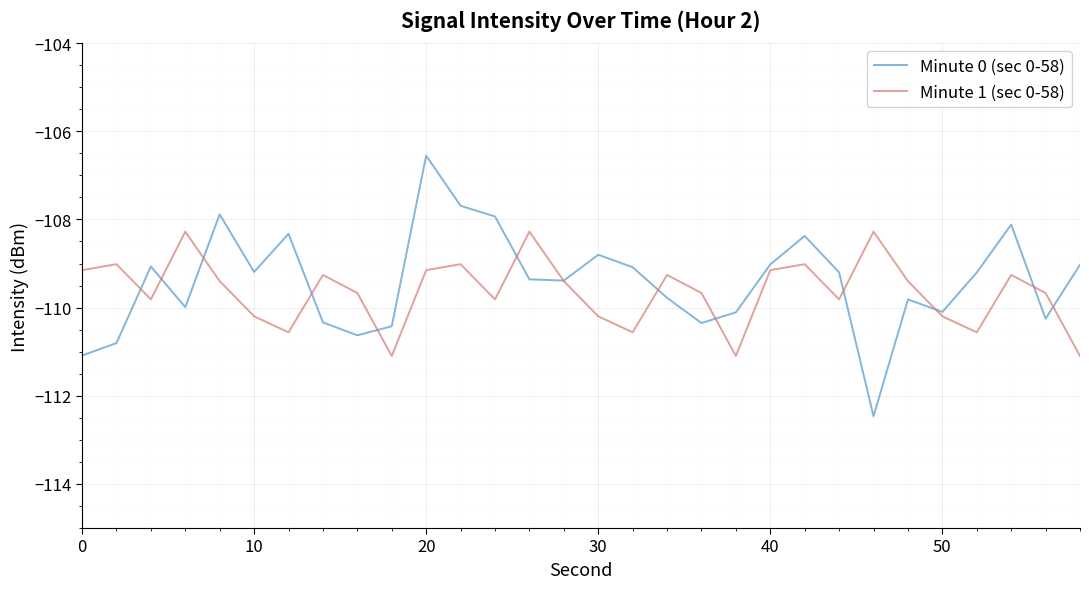

Which series has the widest spread of values?

Minute 0 (sec 0-58)